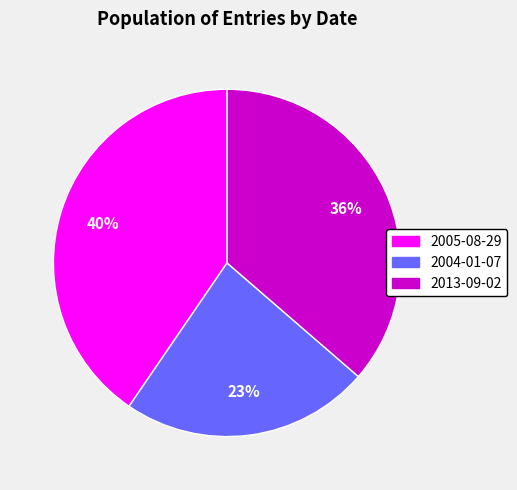

To the nearest percent, what is the difference between the largest and smallest slice percentages?

17%